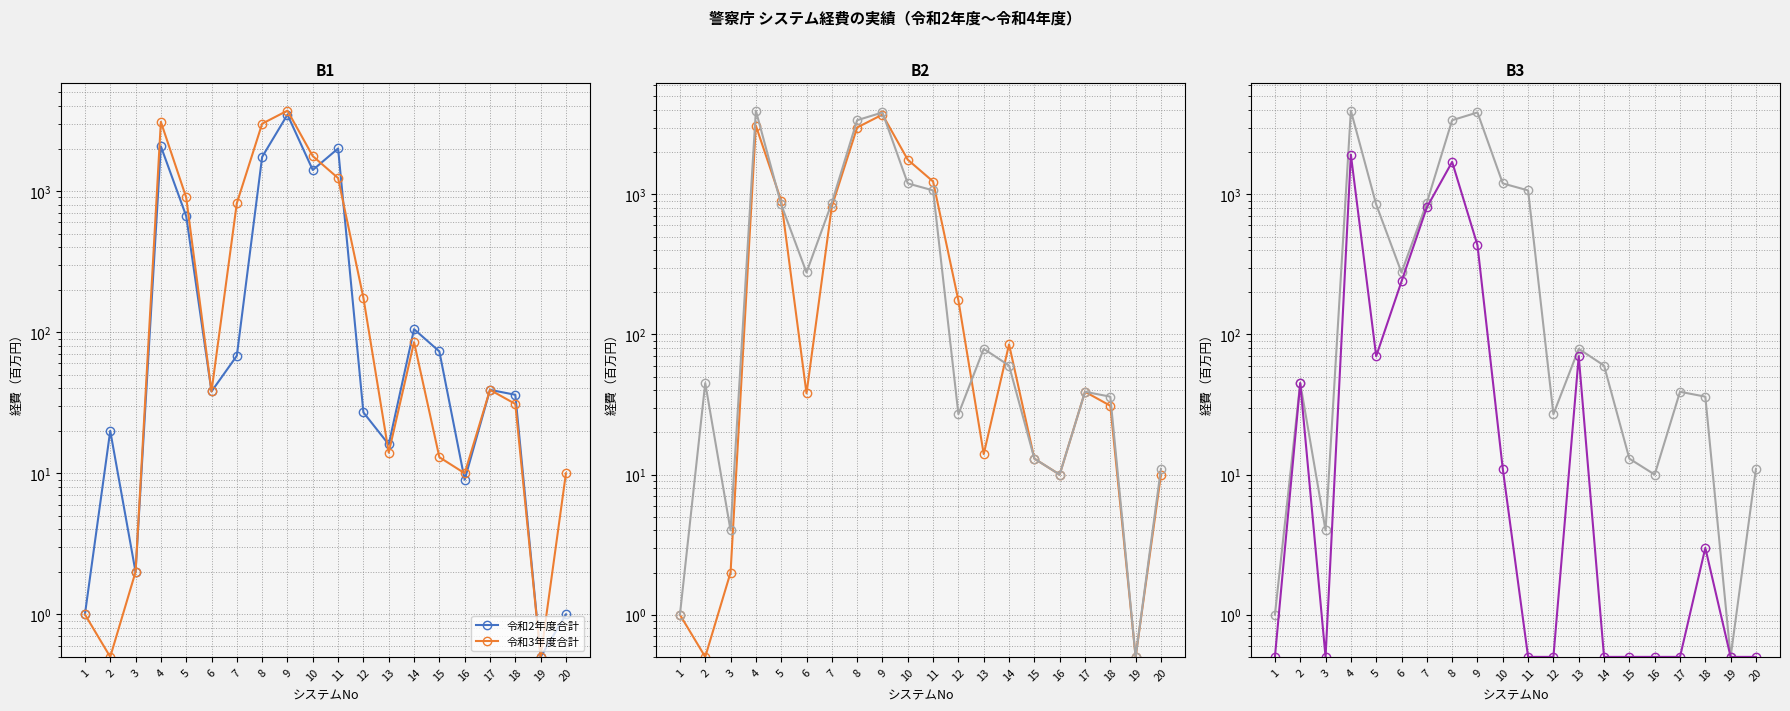

Where is the first local maximum for 令和2年度合計?

2